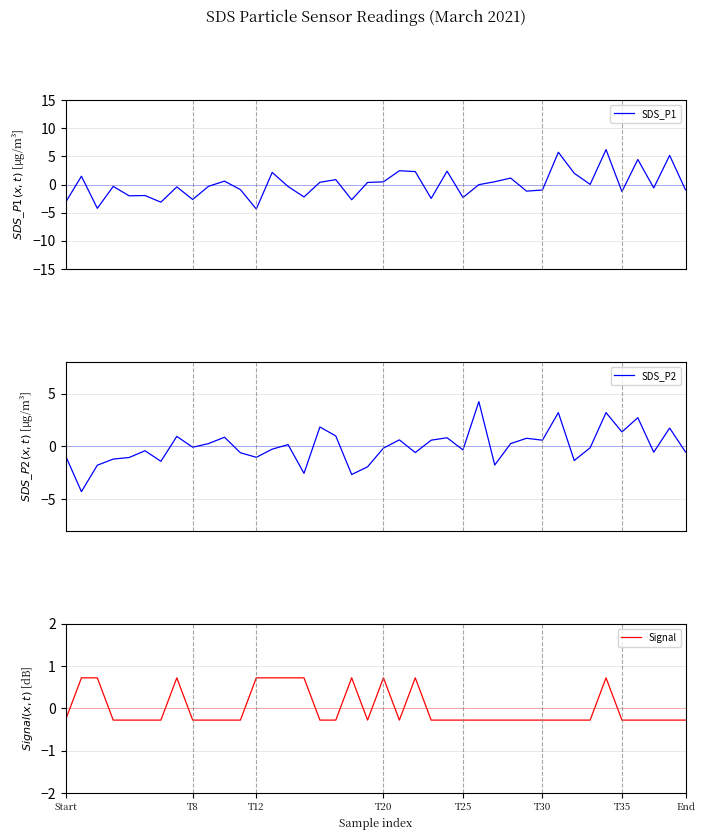

How many intersections are there between SDS_P2 and Signal?

16